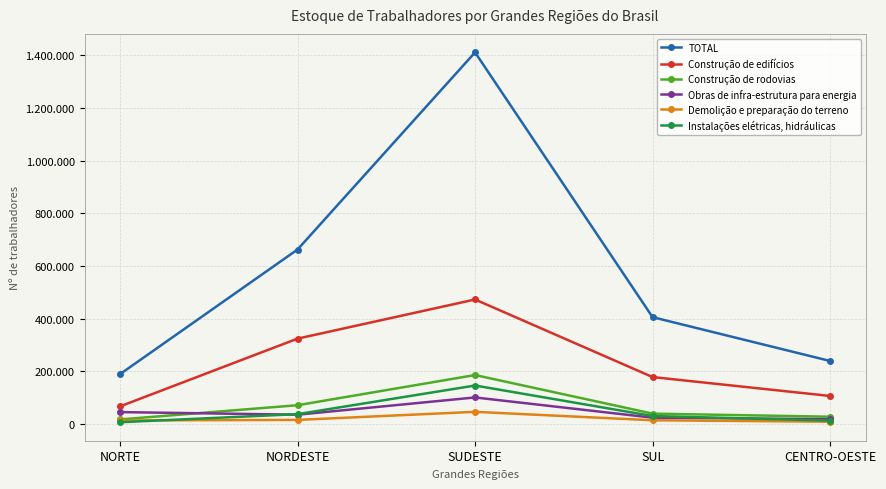

Between NORDESTE and SUDESTE, which series saw the biggest shift?

TOTAL